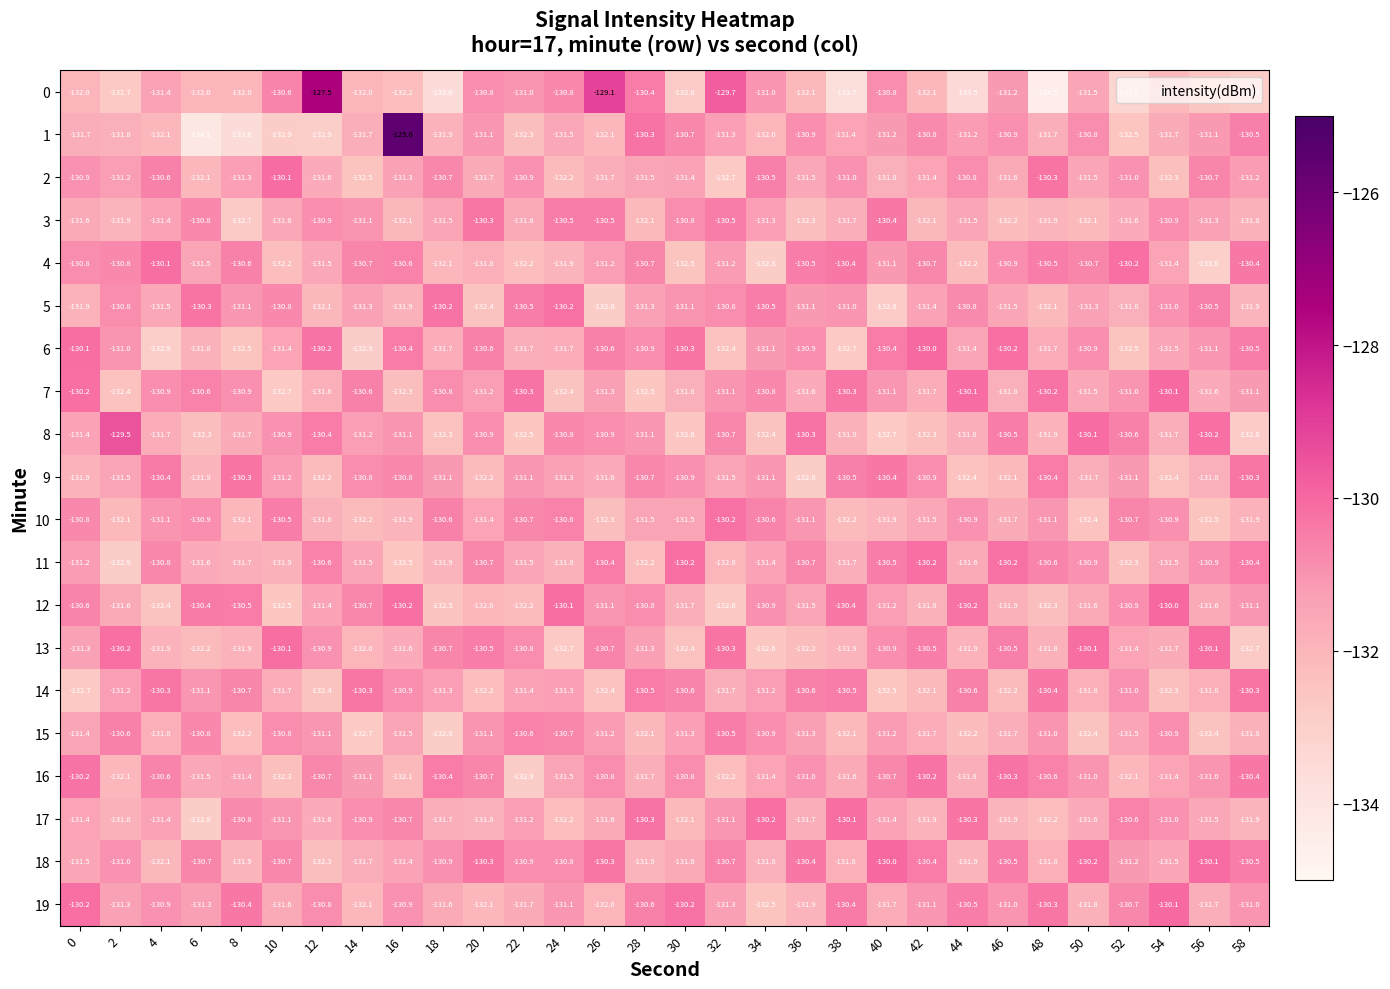

What is the total value across all series at 18?

-2630.3